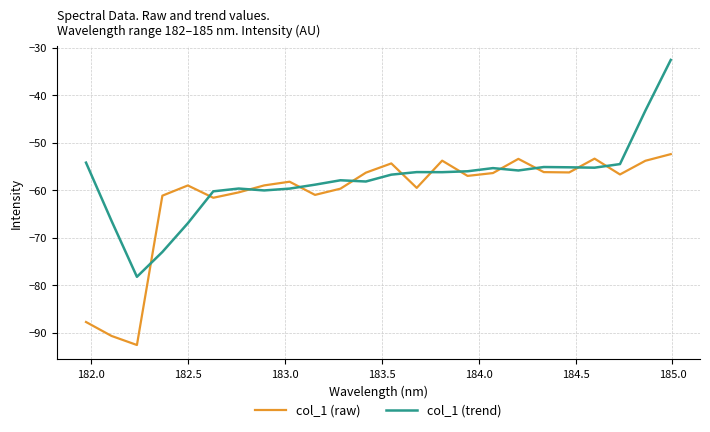

List the series in order of their overall mean, highest first.

col_1 (trend), col_1 (raw)